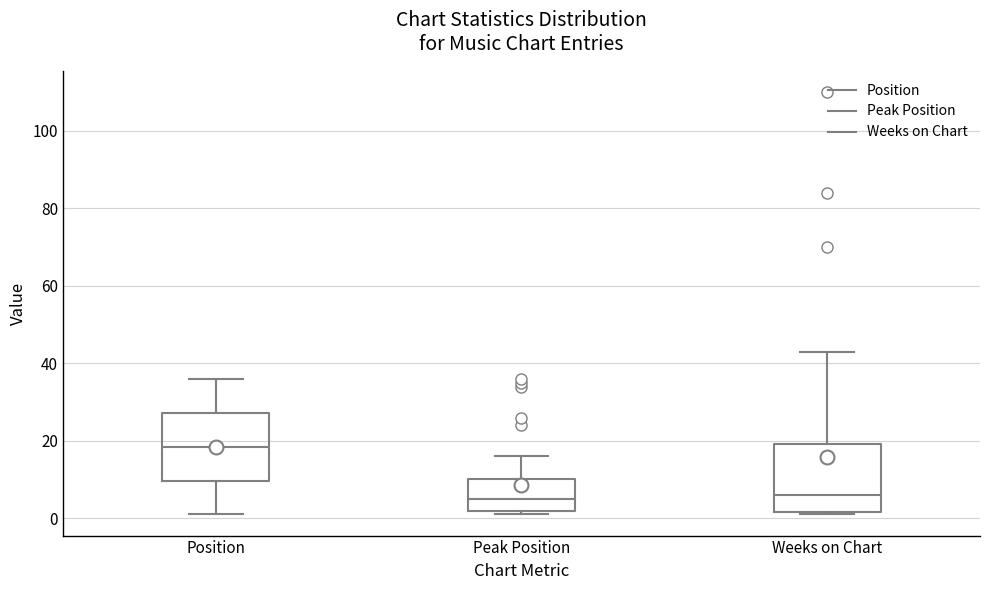

Reading left to right, transcribe this box plot: for each box, give where its median line is, the range the box spans, and where its two whiskers end, as read against the y-axis. The values are not printed on the chart, so give them approximately, as read against the axis.

Position: median 18, box 10 to 28, whiskers 2 to 36
Peak Position: median 6, box 2 to 10, whiskers 2 (just below the box's lower edge) to 16
Weeks on Chart: median 6, box 2 to 20, whiskers 2 (just below the box's lower edge) to 44